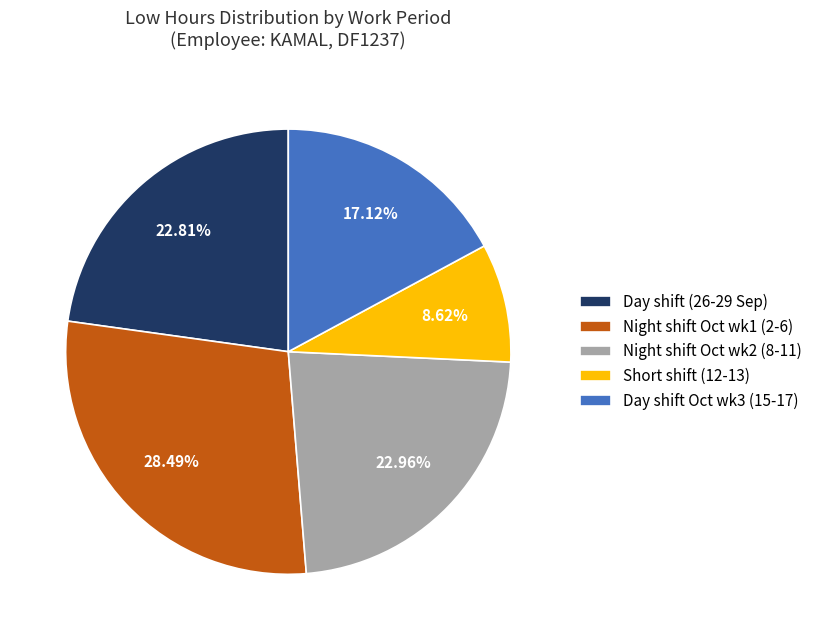

Which has a higher value, Night shift Oct wk1 (2-6) or Night shift Oct wk2 (8-11)?

Night shift Oct wk1 (2-6)